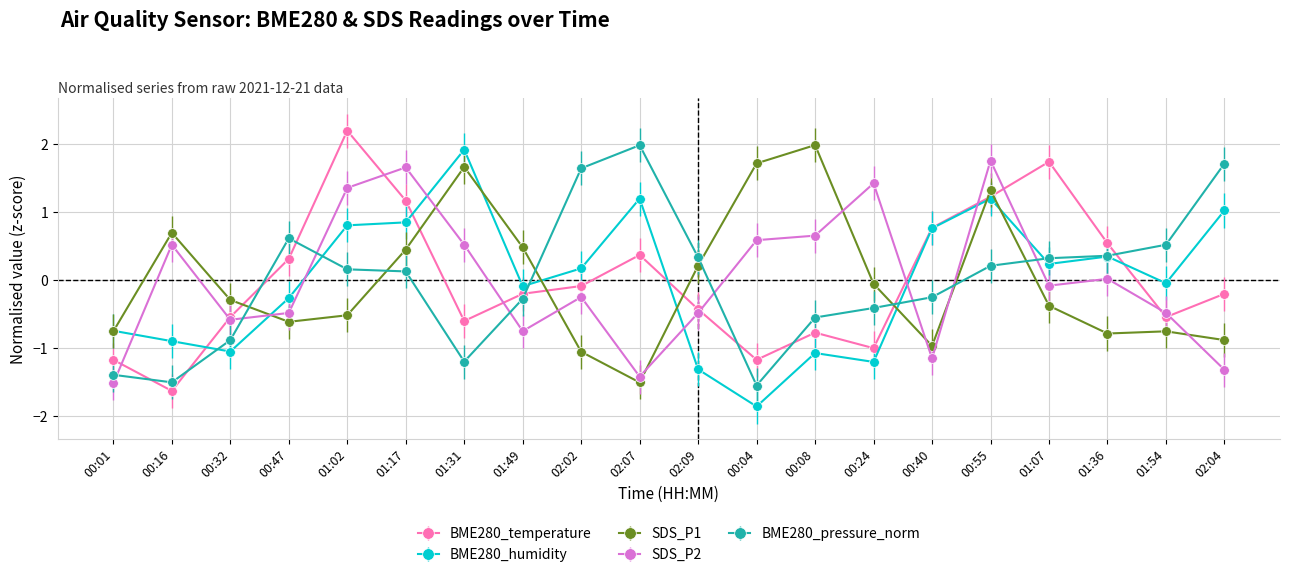

How many data points does each series have?

20